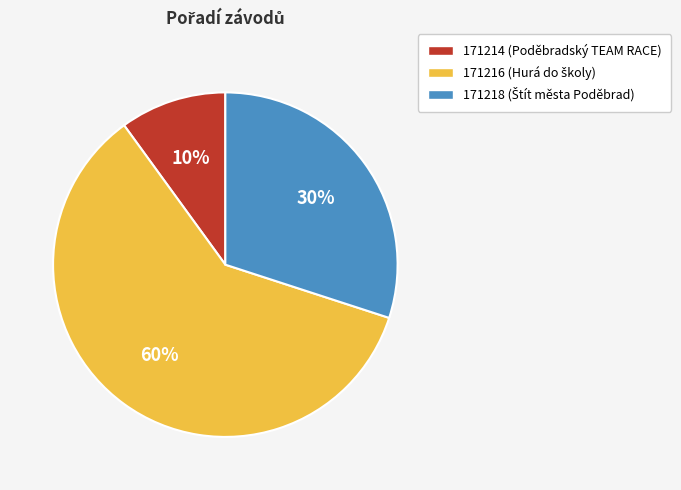

Count the number of slices in the pie.

3